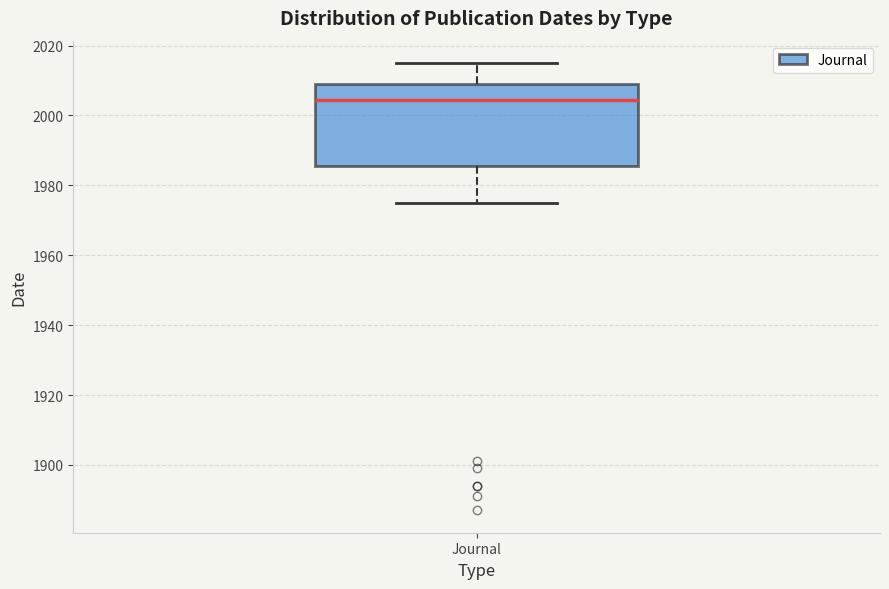

Read this box plot against the y-axis: the position of the median line, the range covered by the box, and the ends of both whiskers. The values are not printed on the chart, so give them approximately, as read against the axis.

median 2004, box 1986 to 2010, whiskers 1976 to 2016